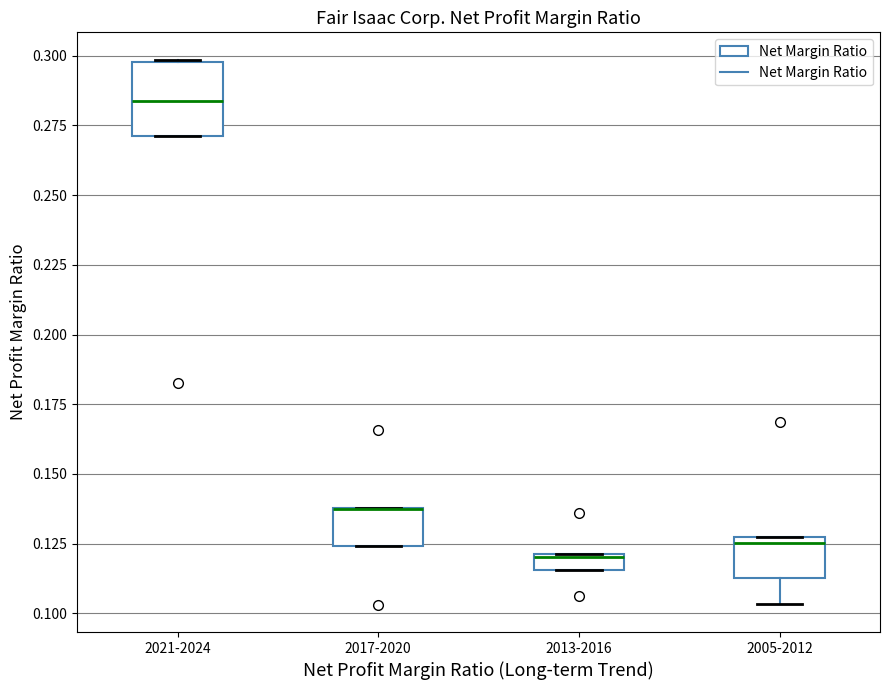

Where is the lower edge of the box for 2005-2012 on the y-axis? The values are not printed on the chart, so give them approximately, as read against the axis.

0.115